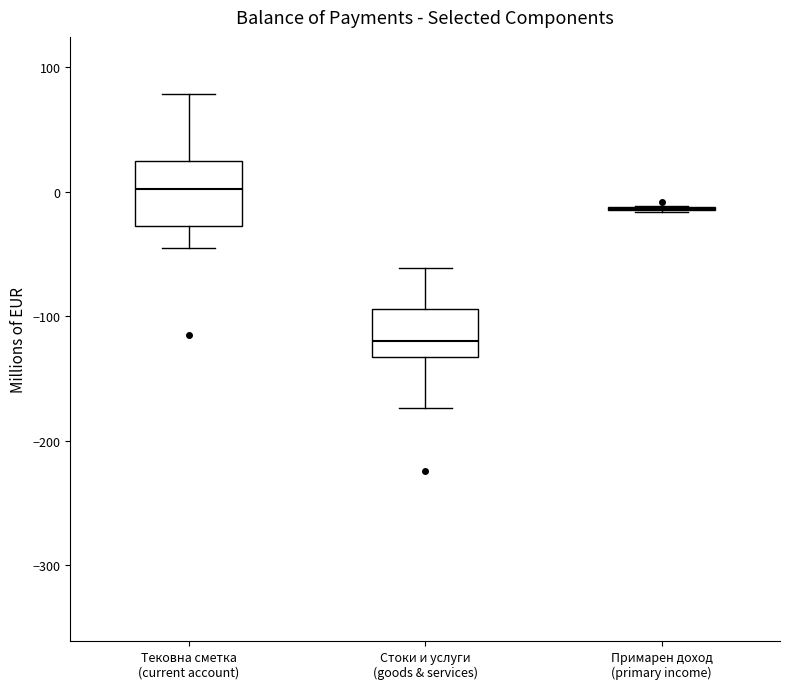

Reading left to right, read every box against the y-axis: the position of its median line, the range the box covers, and the ends of its whiskers. The values are not printed on the chart, so give them approximately, as read against the axis.

Тековна сметка (current account): median 0, box -30 to 20, whiskers -50 to 80
Стоки и услуги (goods & services): median -120, box -130 to -90, whiskers -170 to -60
Примарен доход (primary income): box collapsed to a line at -10, whiskers -20 to -10